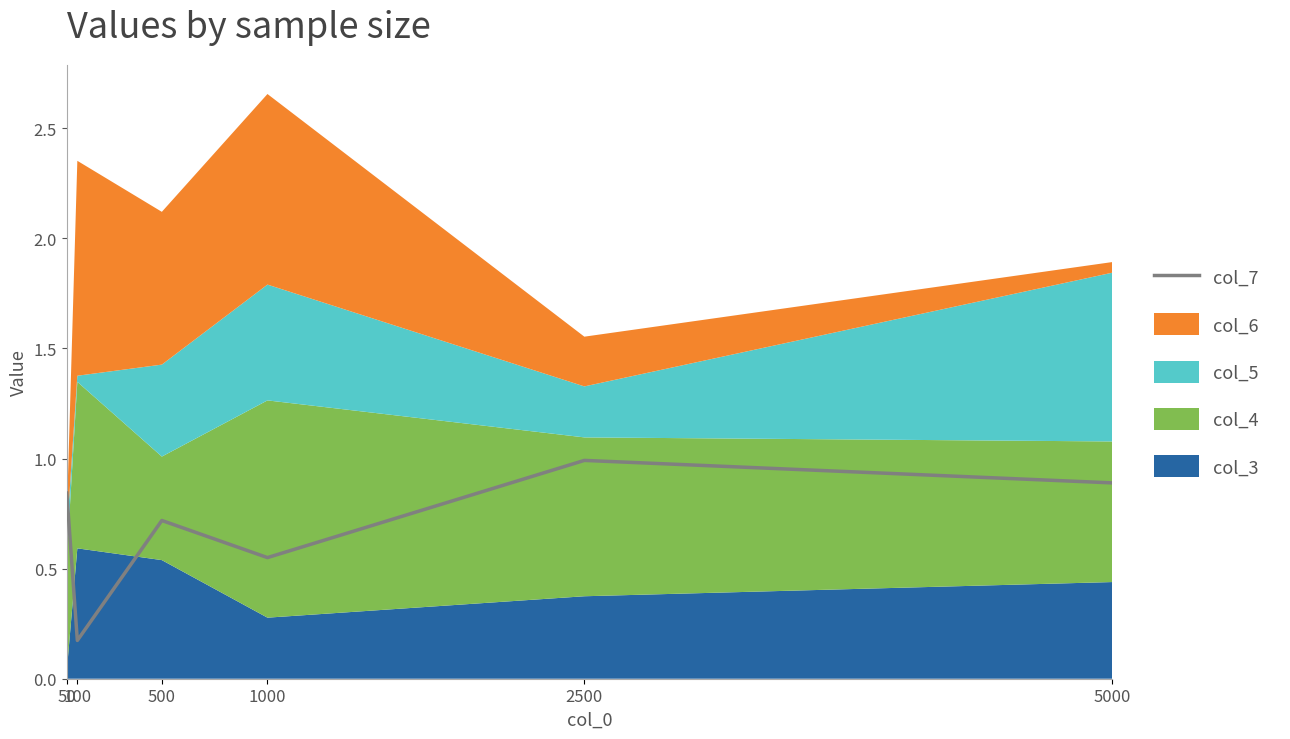

What is the difference between the maximum and second lowest values?

0.4